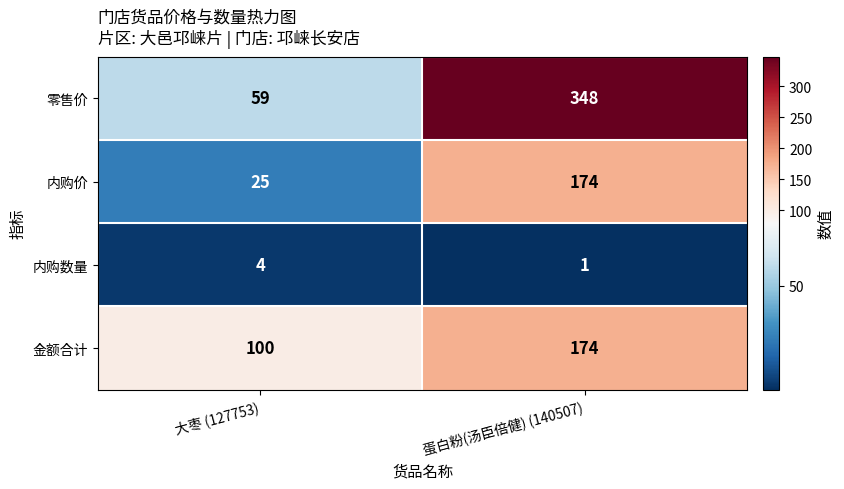

What is the total value across all series at 大枣 (127753)?

188